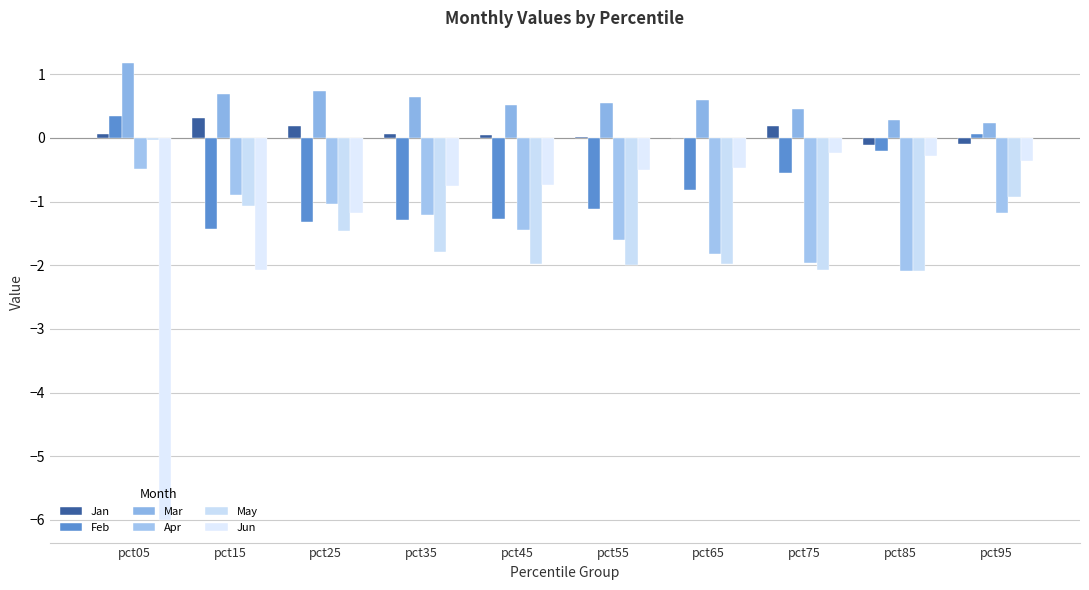

What is the spread (max minus min) of values at pct65?

2.6